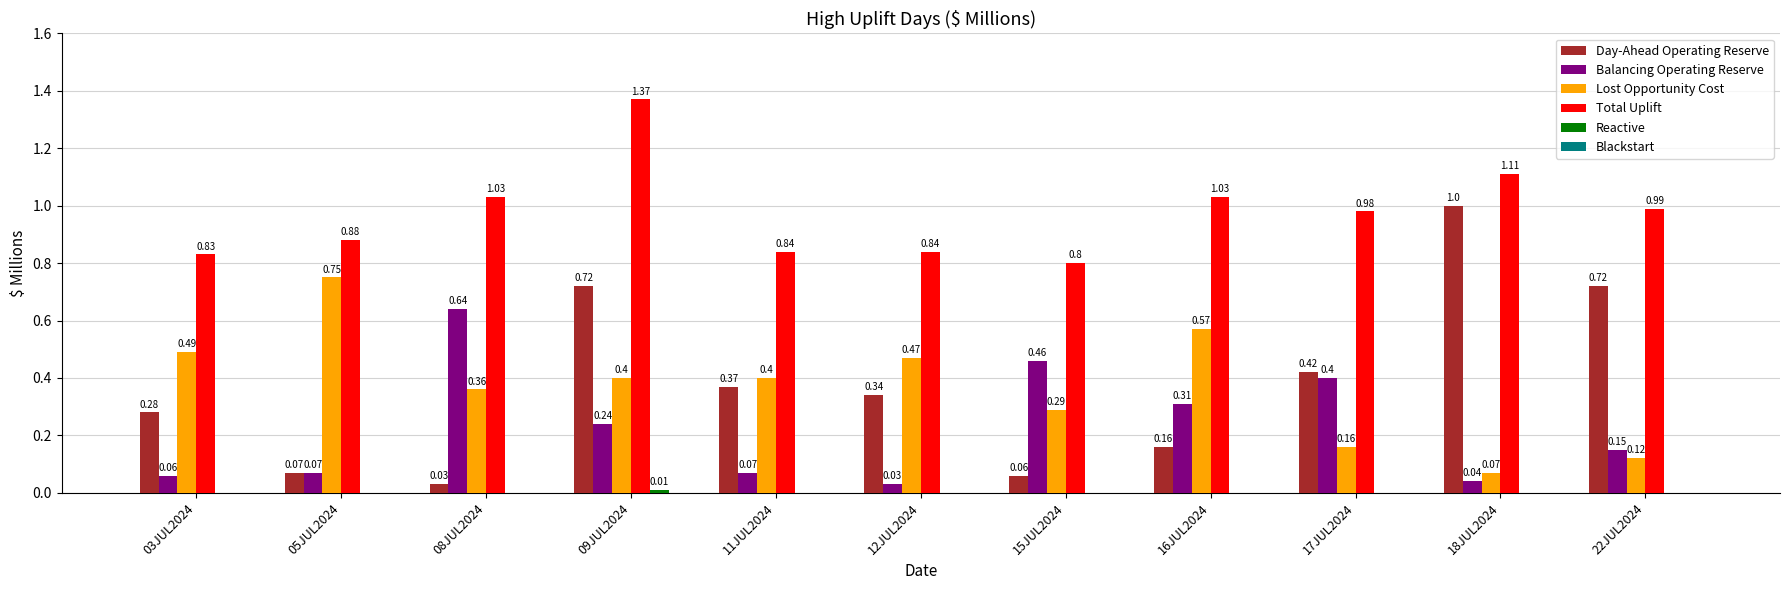

What is the total value across all series at 22JUL2024?

2.0